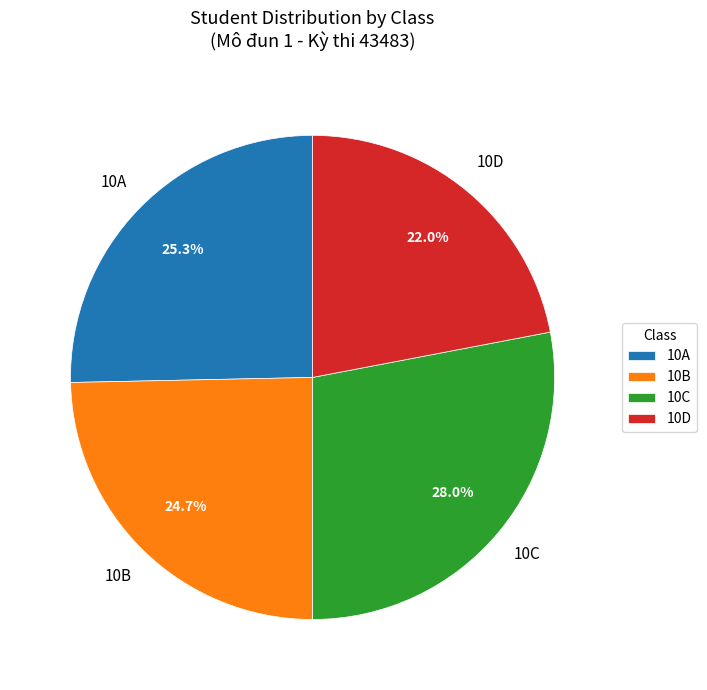

Which category has the smallest portion of the pie?

10D